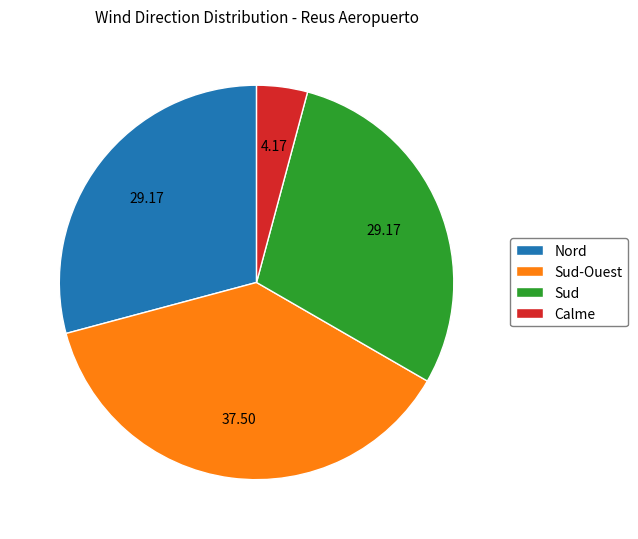

Count the number of slices in the pie.

4